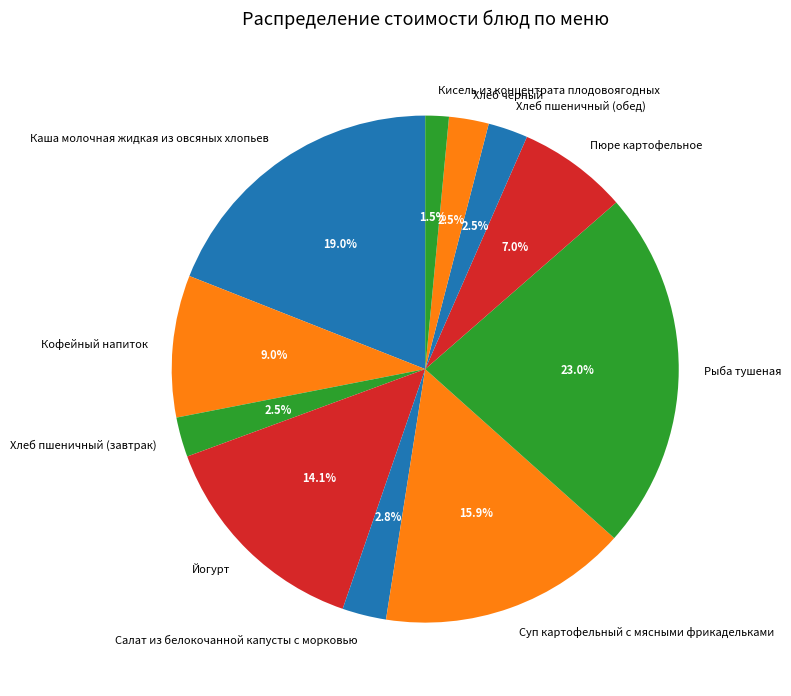

What is the total percentage of Хлеб черный and Салат из белокочанной капусты с морковью?

5.3%